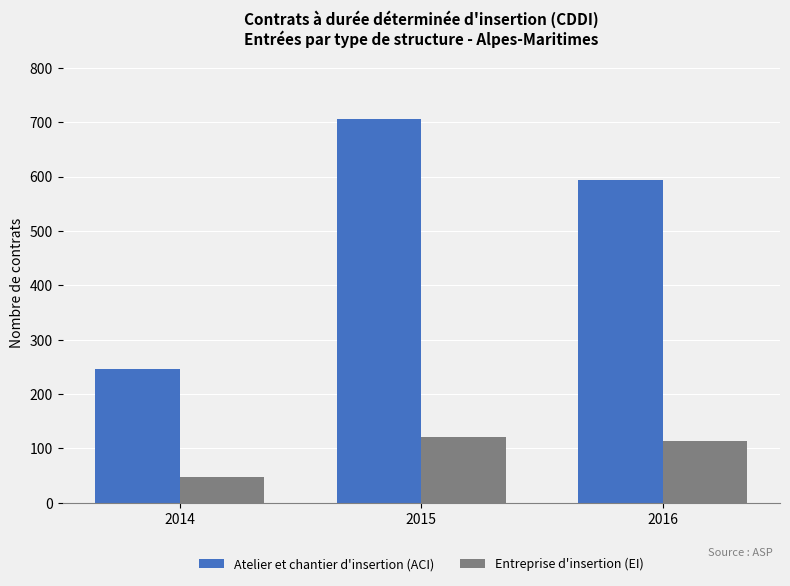

Read the Entreprise d'insertion (EI) value at 2015, to the nearest 5.

120